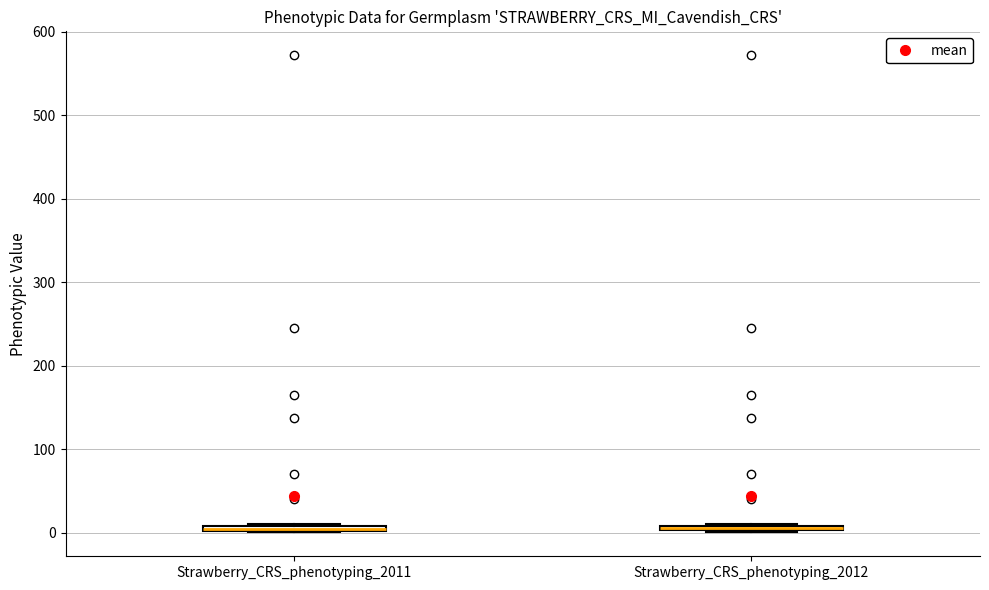

Where is the upper edge of the box for Strawberry_CRS_phenotyping_2012 on the y-axis? The values are not printed on the chart, so give them approximately, as read against the axis.

10